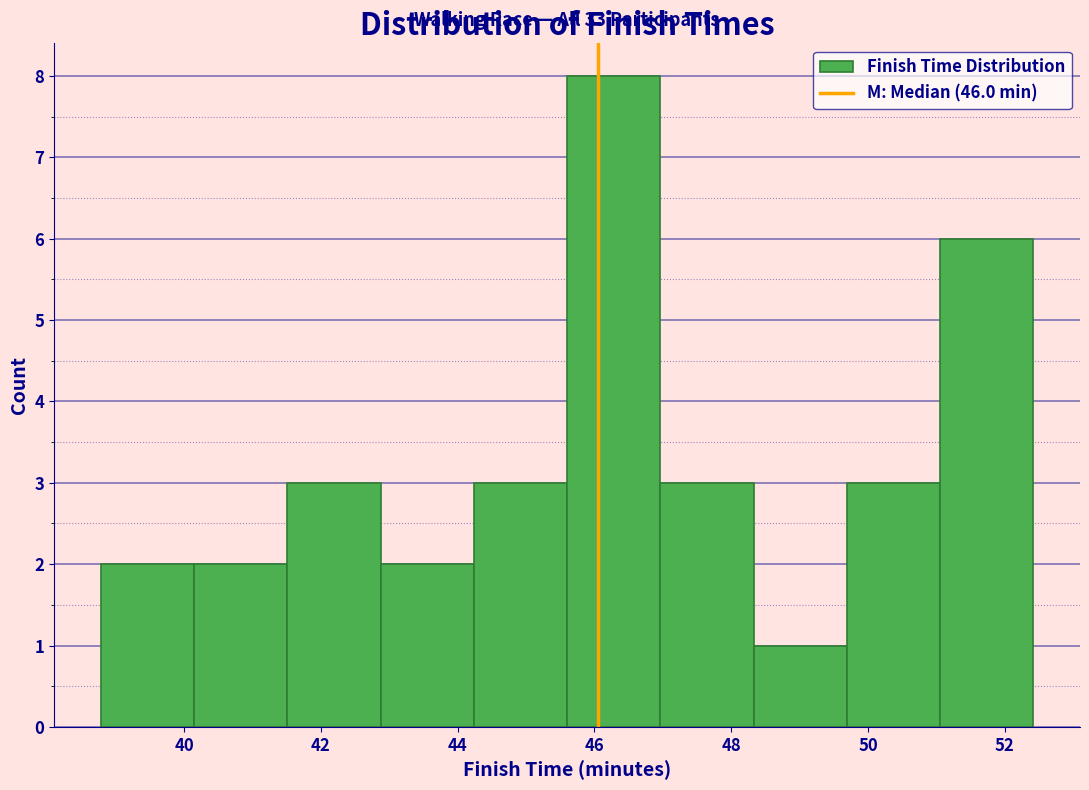

Over which range of the x-axis is the bar tallest?

45.6 to 47.0